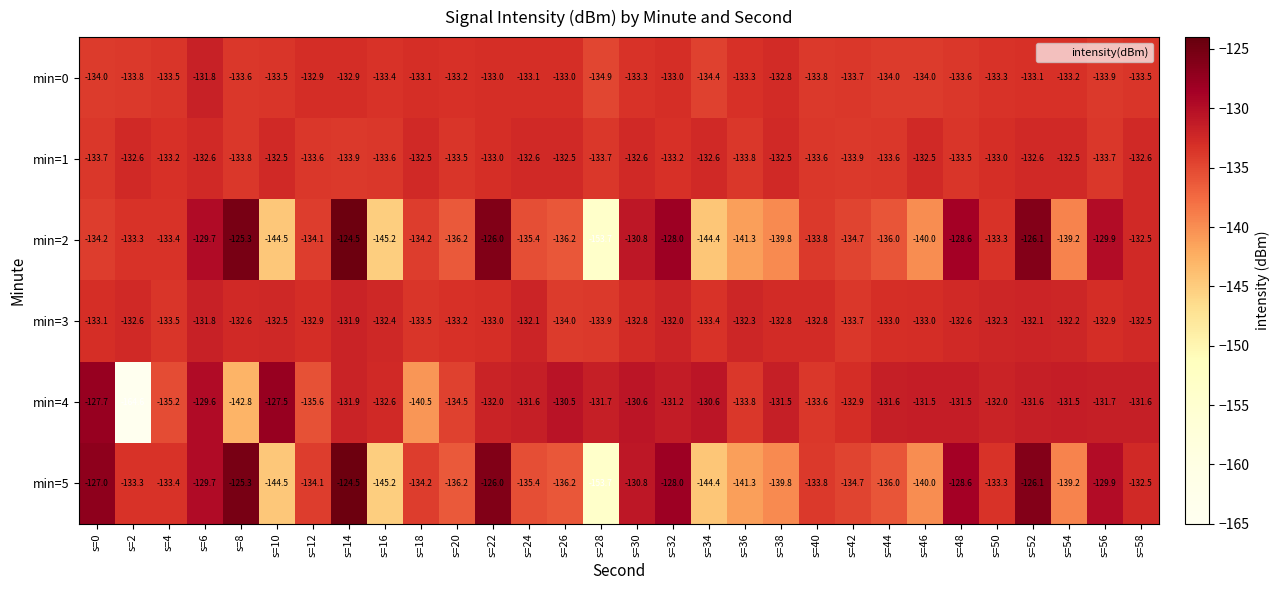

Which series has the largest range (max minus min)?

min=4